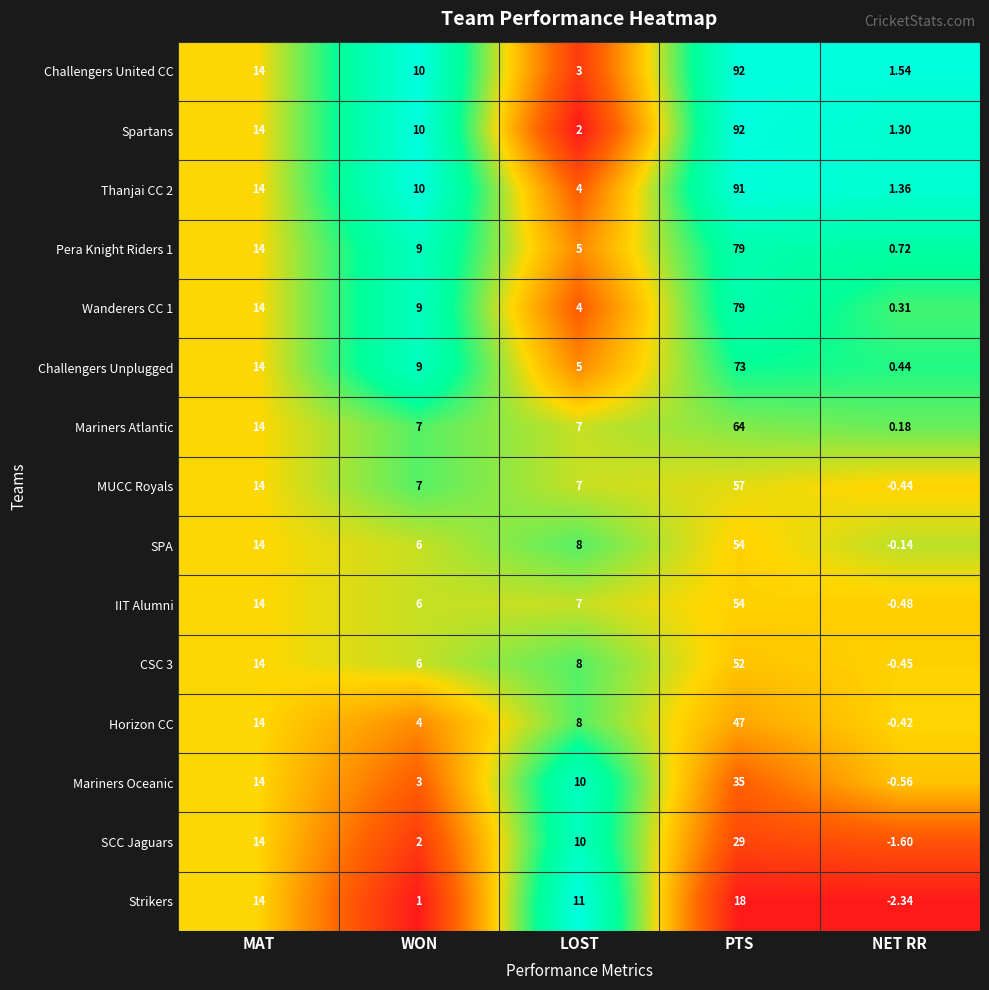

Where does the Wanderers CC 1 series first go above 9?

MAT